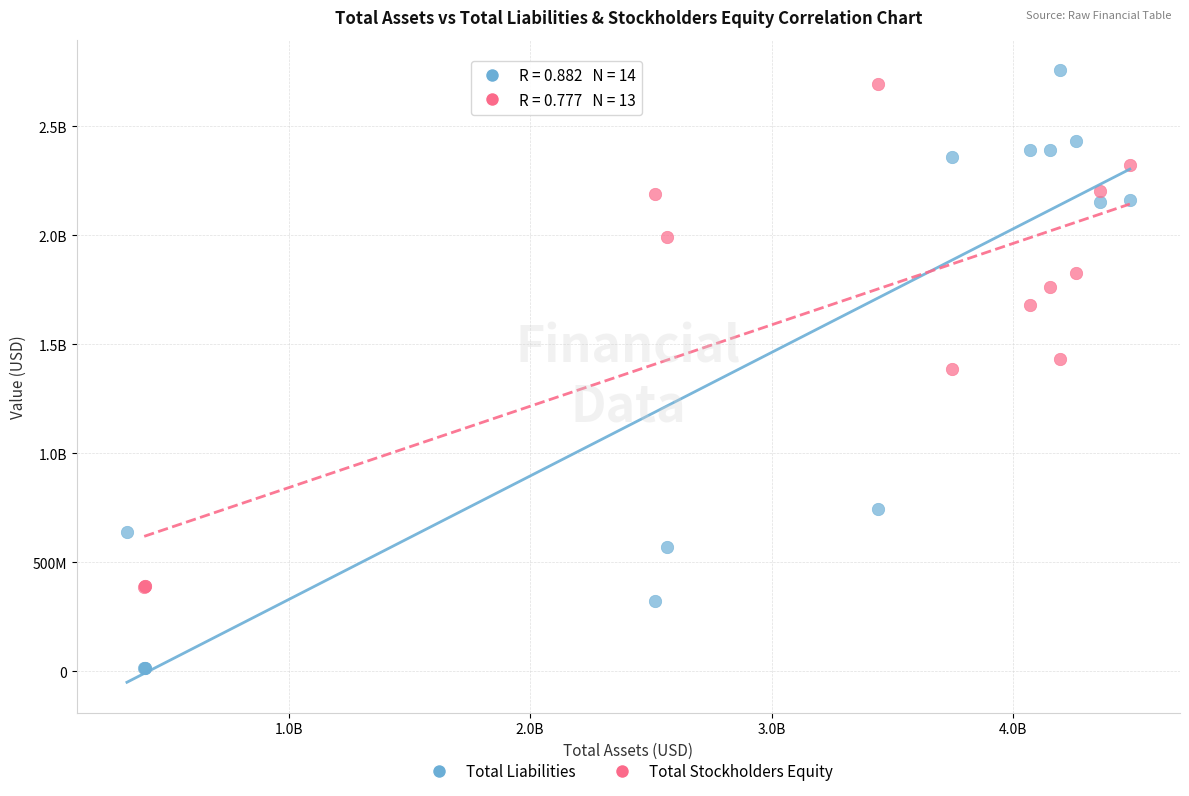

What are all the series names shown in the legend?

Total Liabilities, Total Stockholders Equity